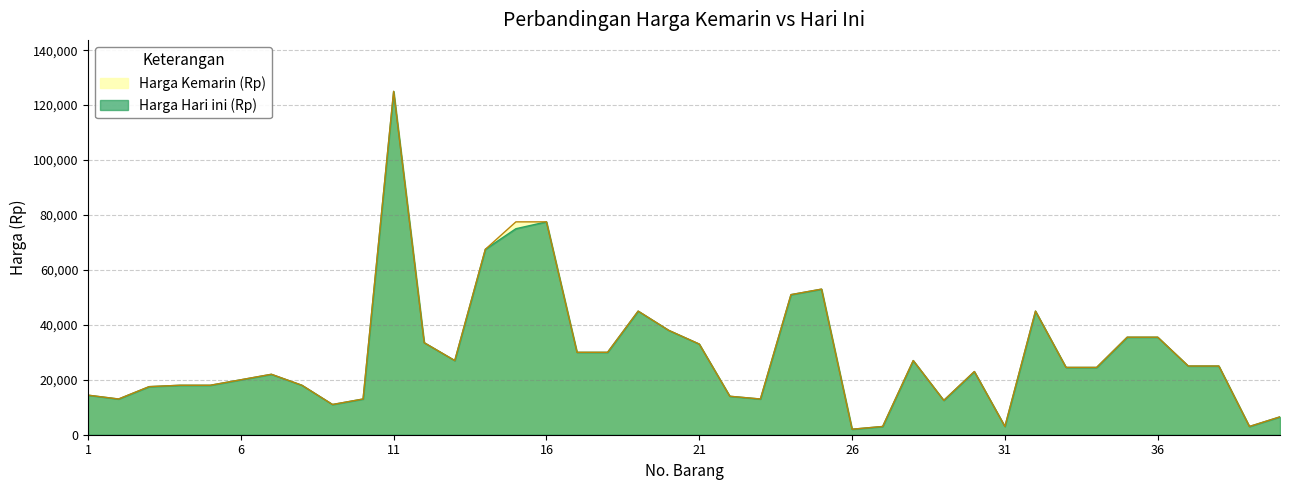

True or false: Harga Kemarin (Rp) and Harga Hari ini (Rp) intersect in this chart.

False